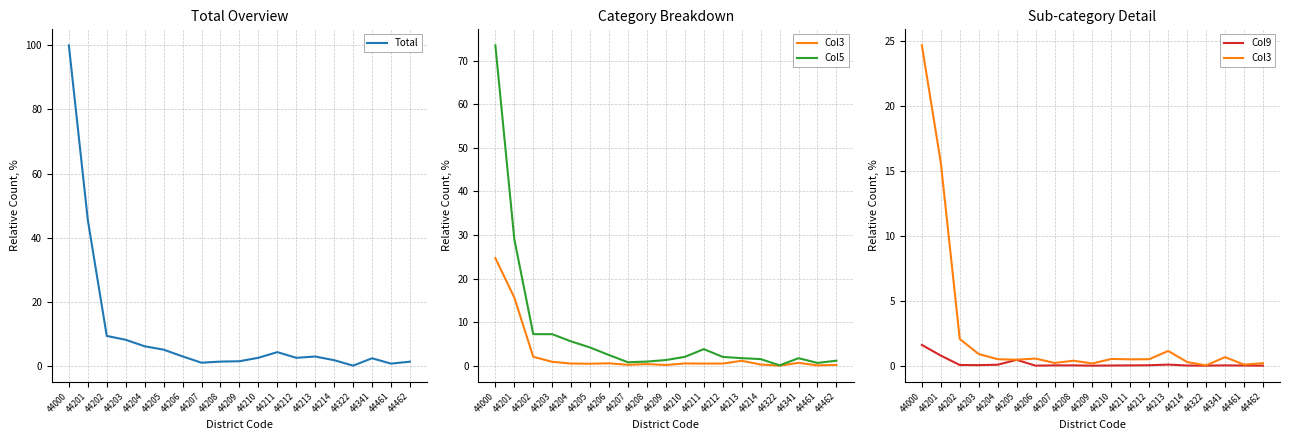

What is the difference between the second highest and second lowest values in the Total series?

44.8